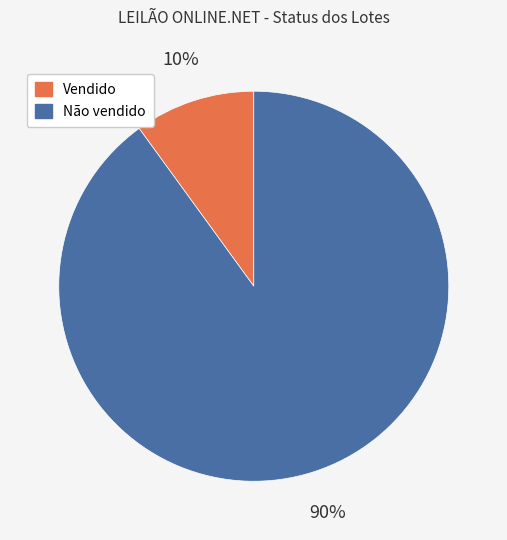

How many slices are in this pie chart?

2